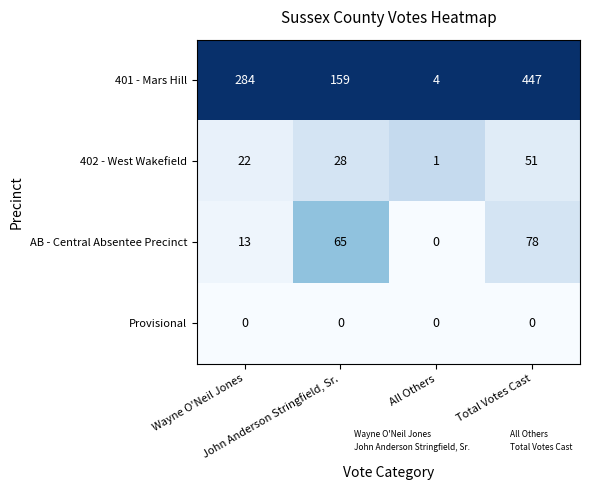

At Total Votes Cast, list the series in order from largest to smallest.

401 - Mars Hill, AB - Central Absentee Precinct, 402 - West Wakefield, Provisional